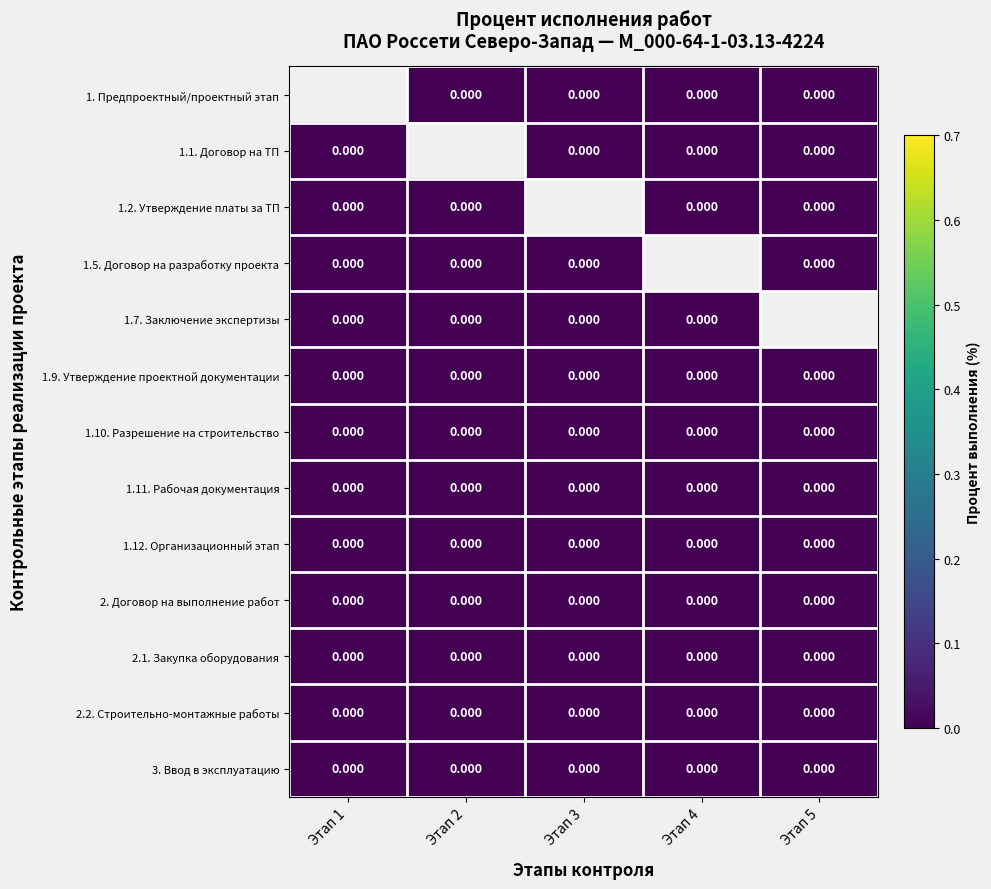

Where is 1.10. Разрешение на строительство nearest to the value 0?

Этап 1